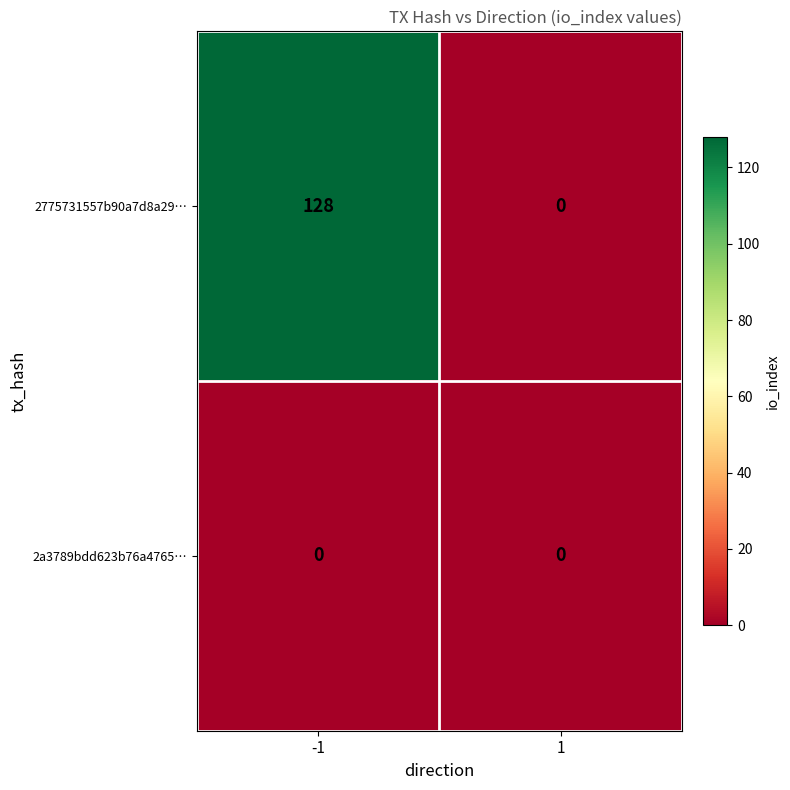

What is the sum of all 2775731557b90a7d8a29… values?

128